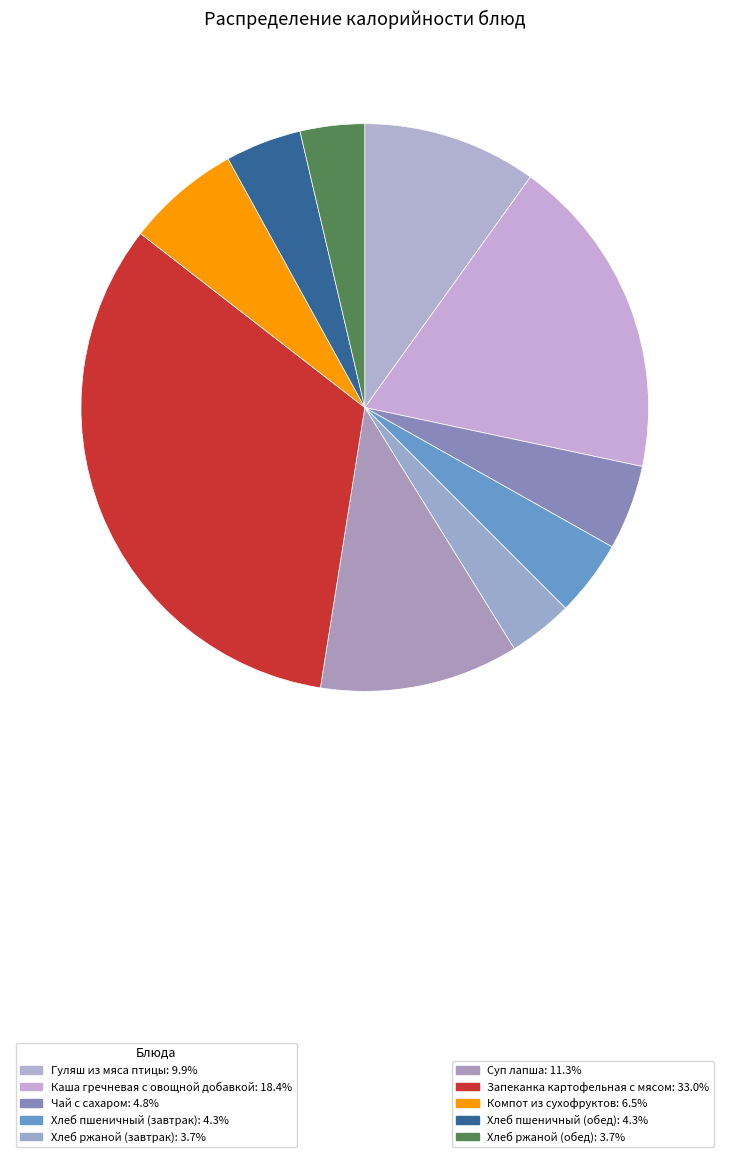

How many segments does this pie chart have?

10